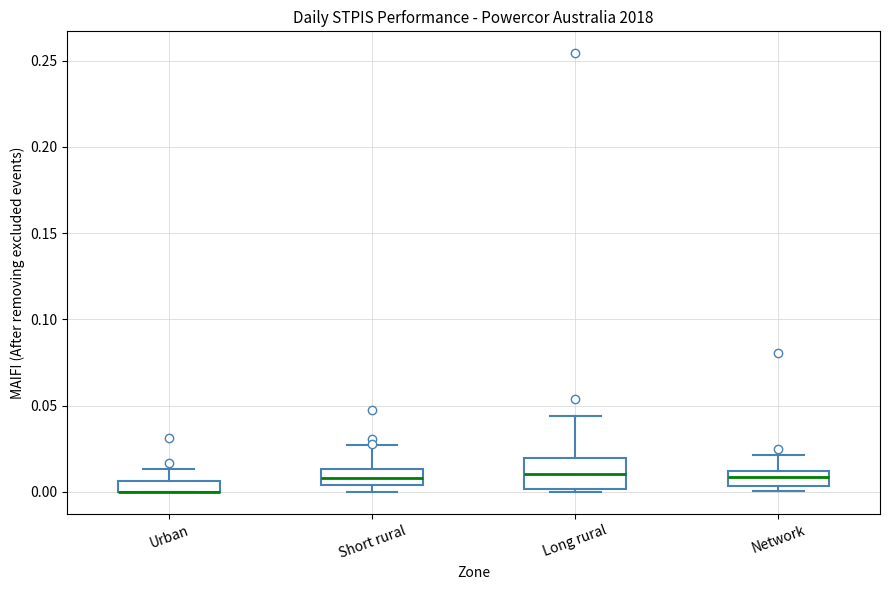

Which box is the tallest, from its lower edge to its upper edge?

Long rural